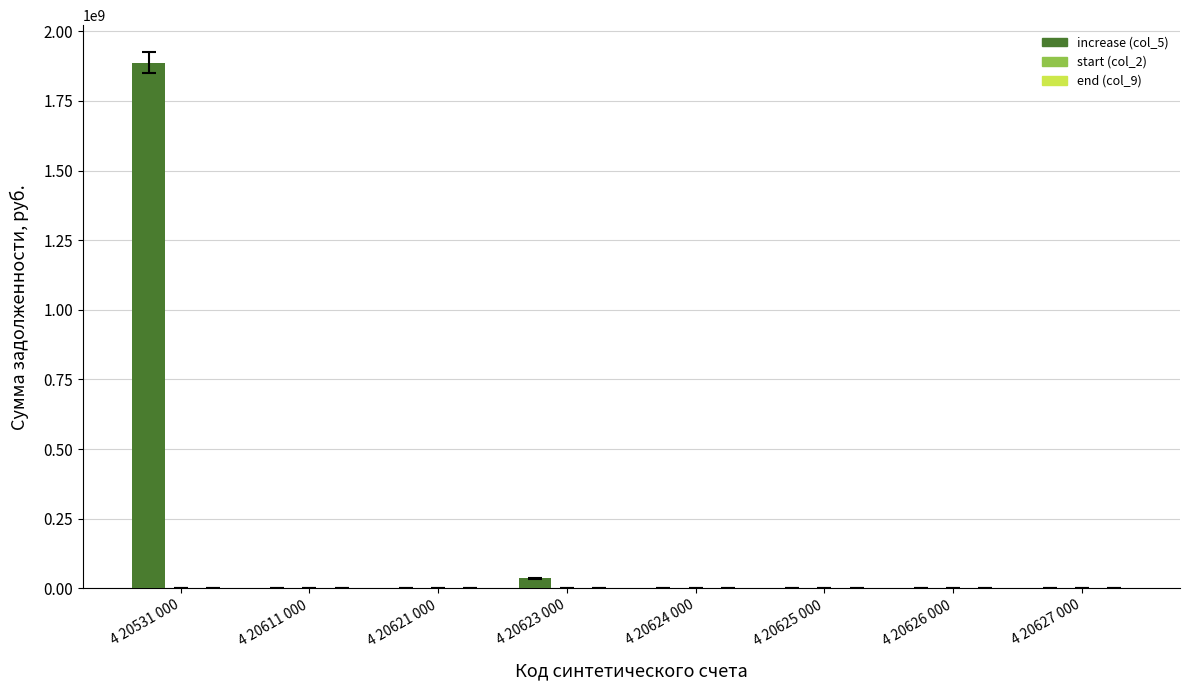

Which label corresponds to the largest value in the chart?

4 20531 000